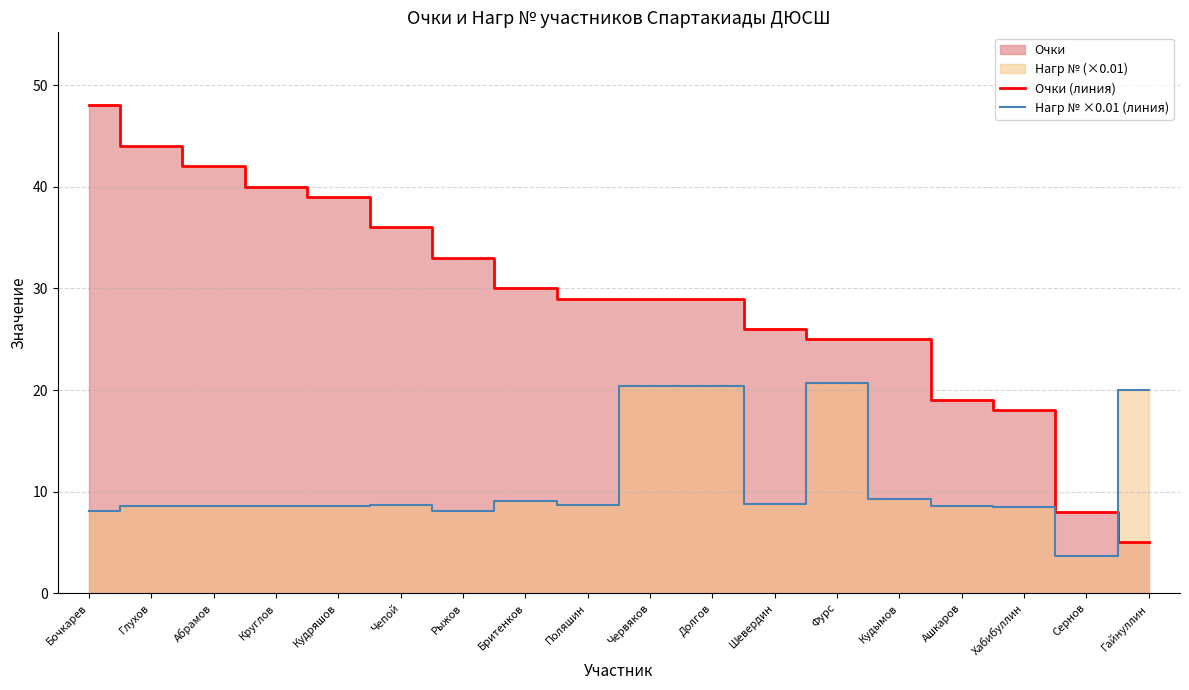

At how many categories does at least one series exceed 32?

7